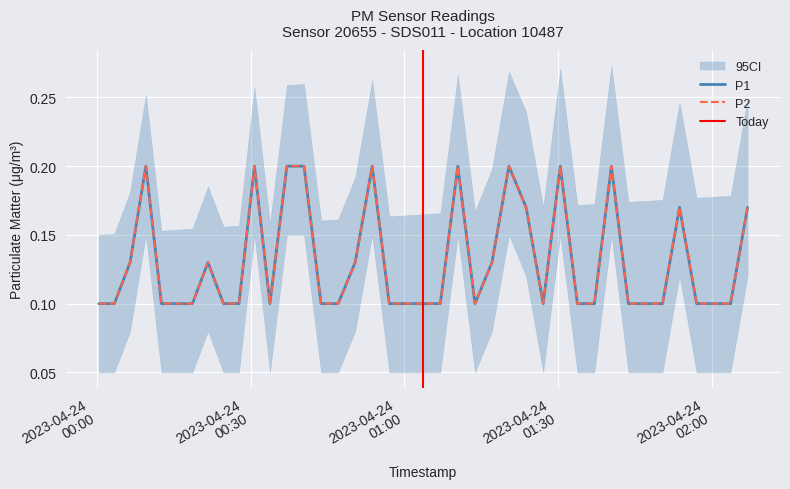

At which category does P1 reach its first local peak?

2023-04-24T00:09:34